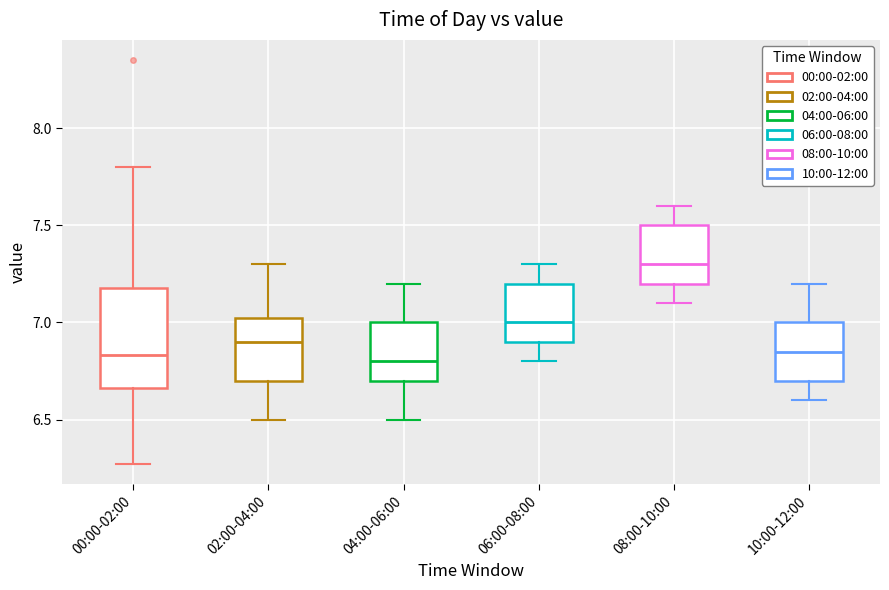

Where is the lower edge of the box for 08:00-10:00 on the y-axis? The values are not printed on the chart, so give them approximately, as read against the axis.

7.20